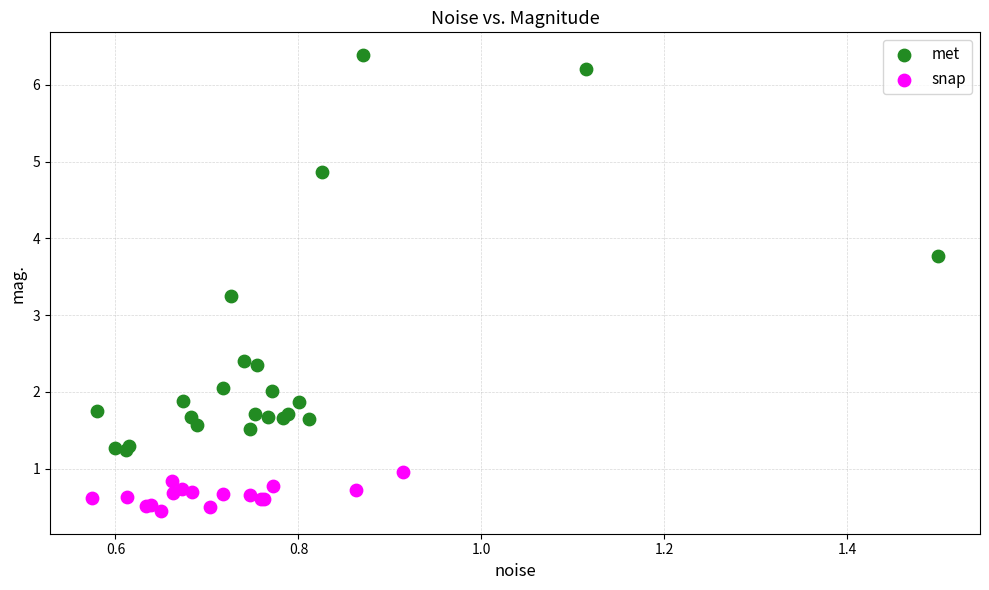

Which series reaches the minimum Y coordinate?

snap